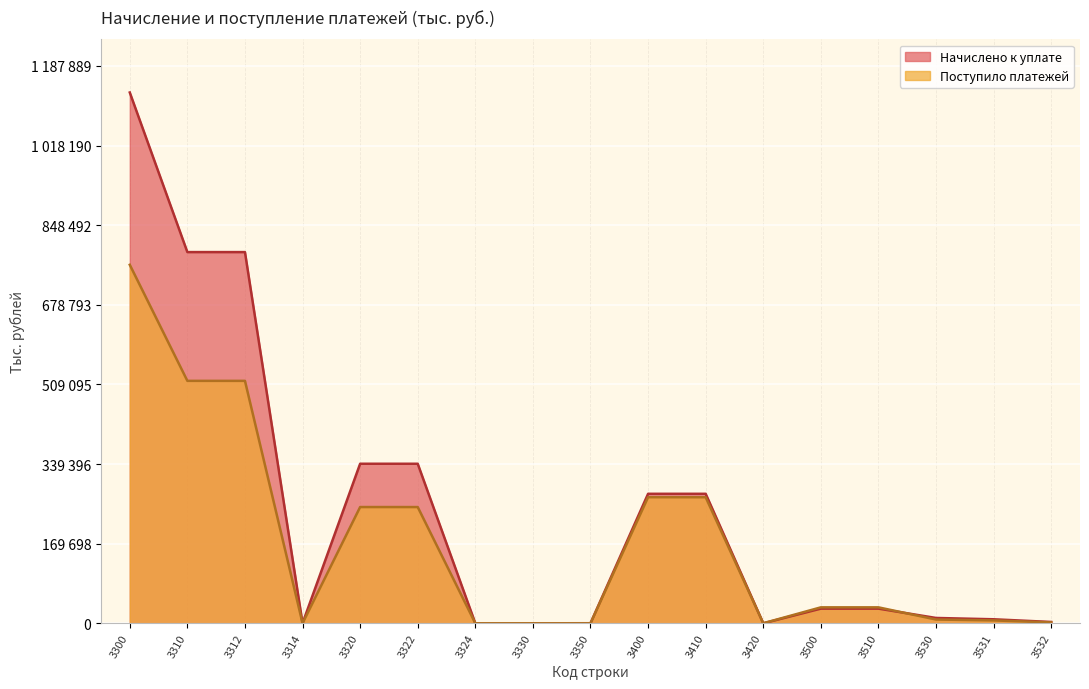

Which has a higher value, 3410 or 3531?

3410